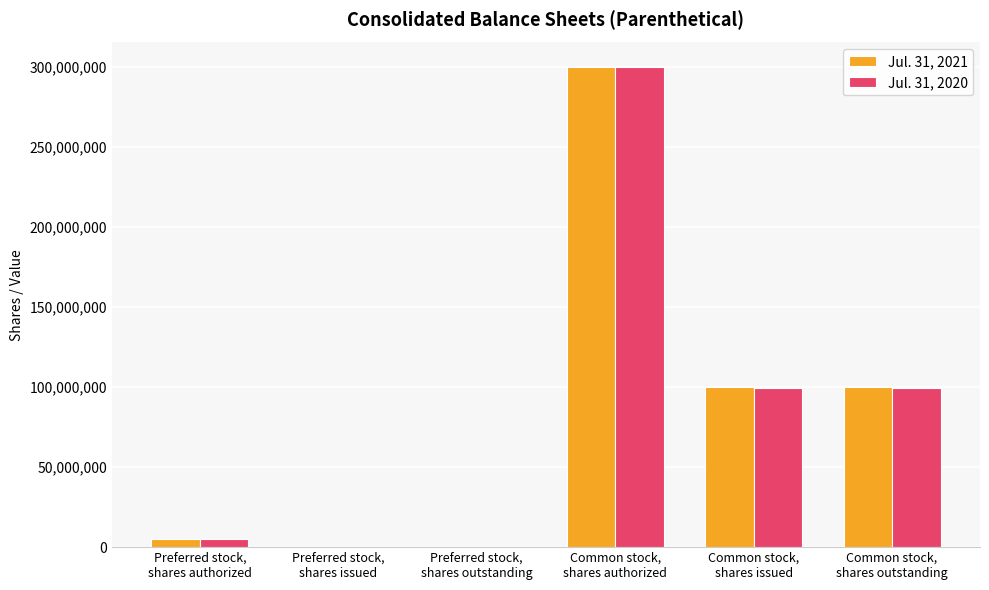

How many data points does each series have?

6